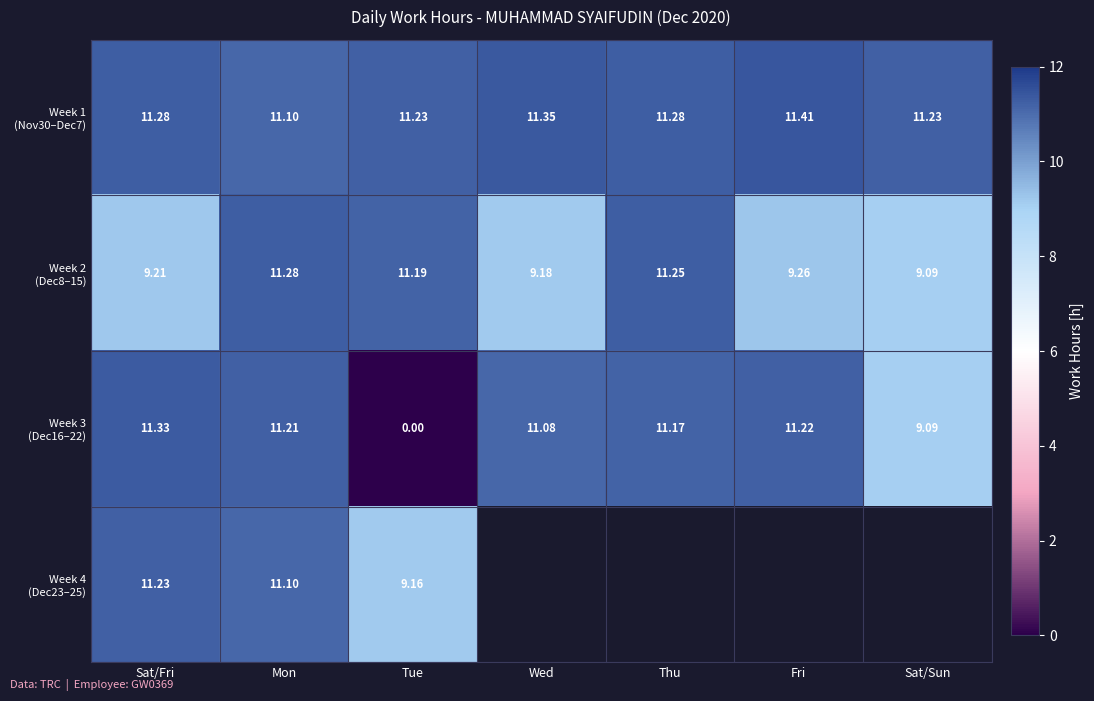

Read the Week 4 (Dec23–25) value at Mon.

11.1